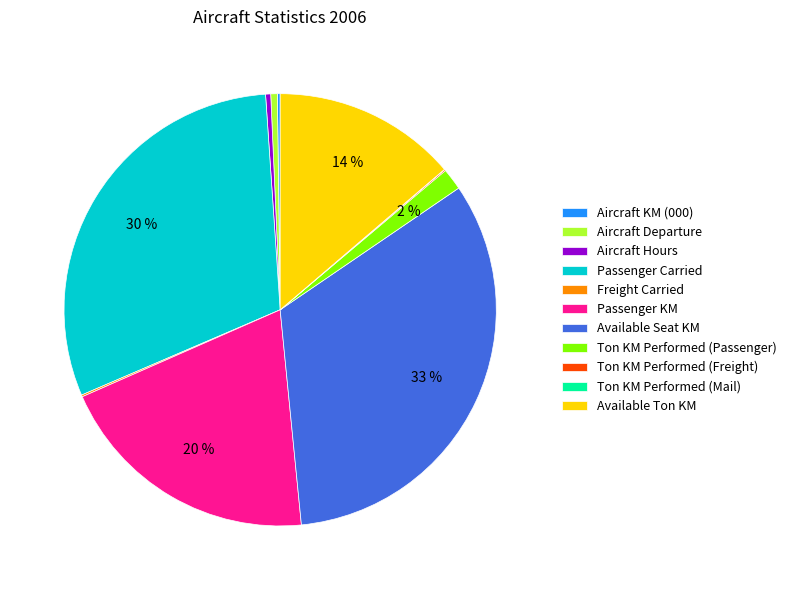

To the nearest percent, what is the combined percentage of Available Ton KM and Available Seat KM?

47%